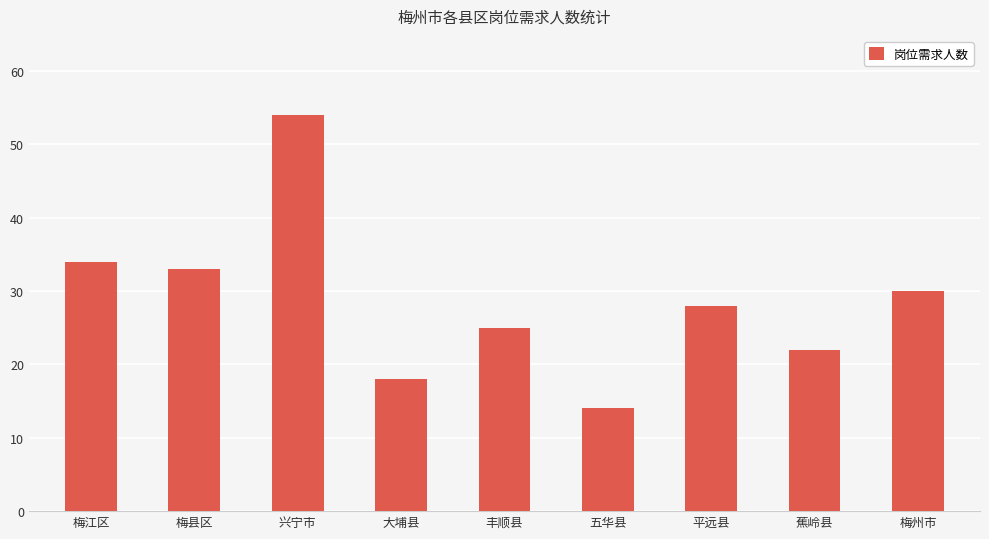

Reading left to right, extract all data points from this chart.

梅江区=34	梅县区=33	兴宁市=54	大埔县=18	丰顺县=25	五华县=14	平远县=28	蕉岭县=22	梅州市=30